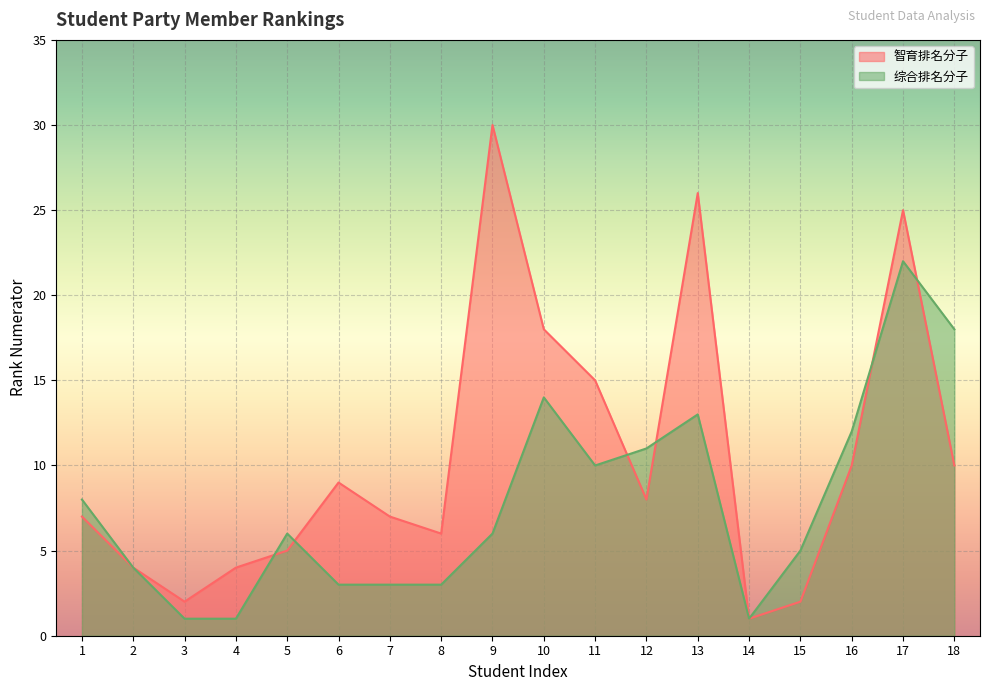

What are all the series names shown in the legend?

智育排名分子, 综合排名分子